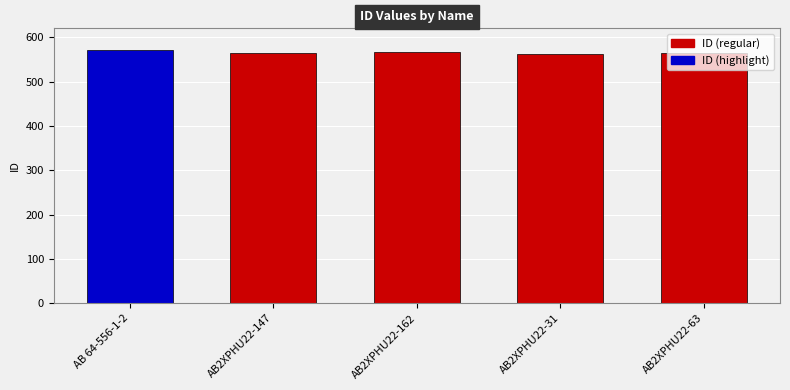

What is the difference between the maximum and second lowest values?

6